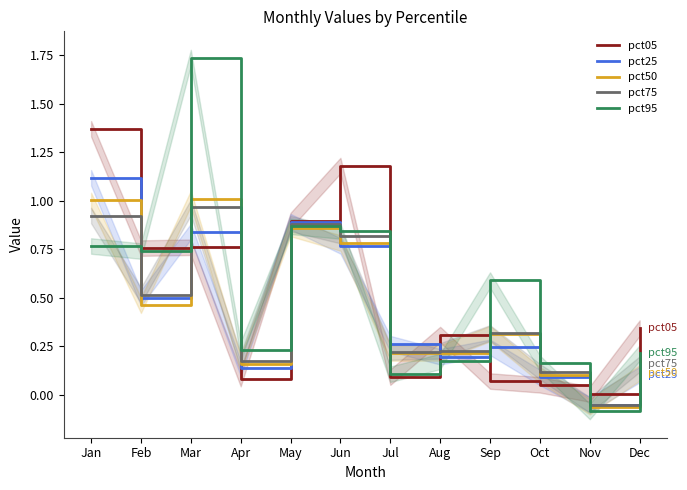

Where is the first local minimum for pct75?

Feb